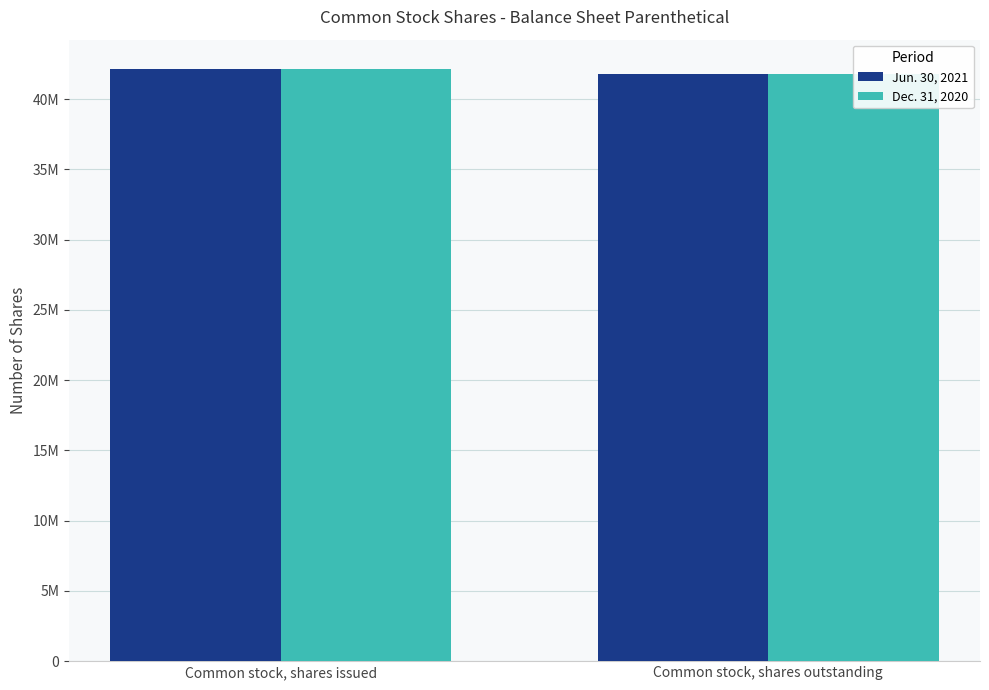

Reading left to right, what are all the values shown in this chart?

Jun. 30, 2021: Common stock, shares issued=42117068	Common stock, shares outstanding=41779183
Dec. 31, 2020: Common stock, shares issued=42115390	Common stock, shares outstanding=41767431